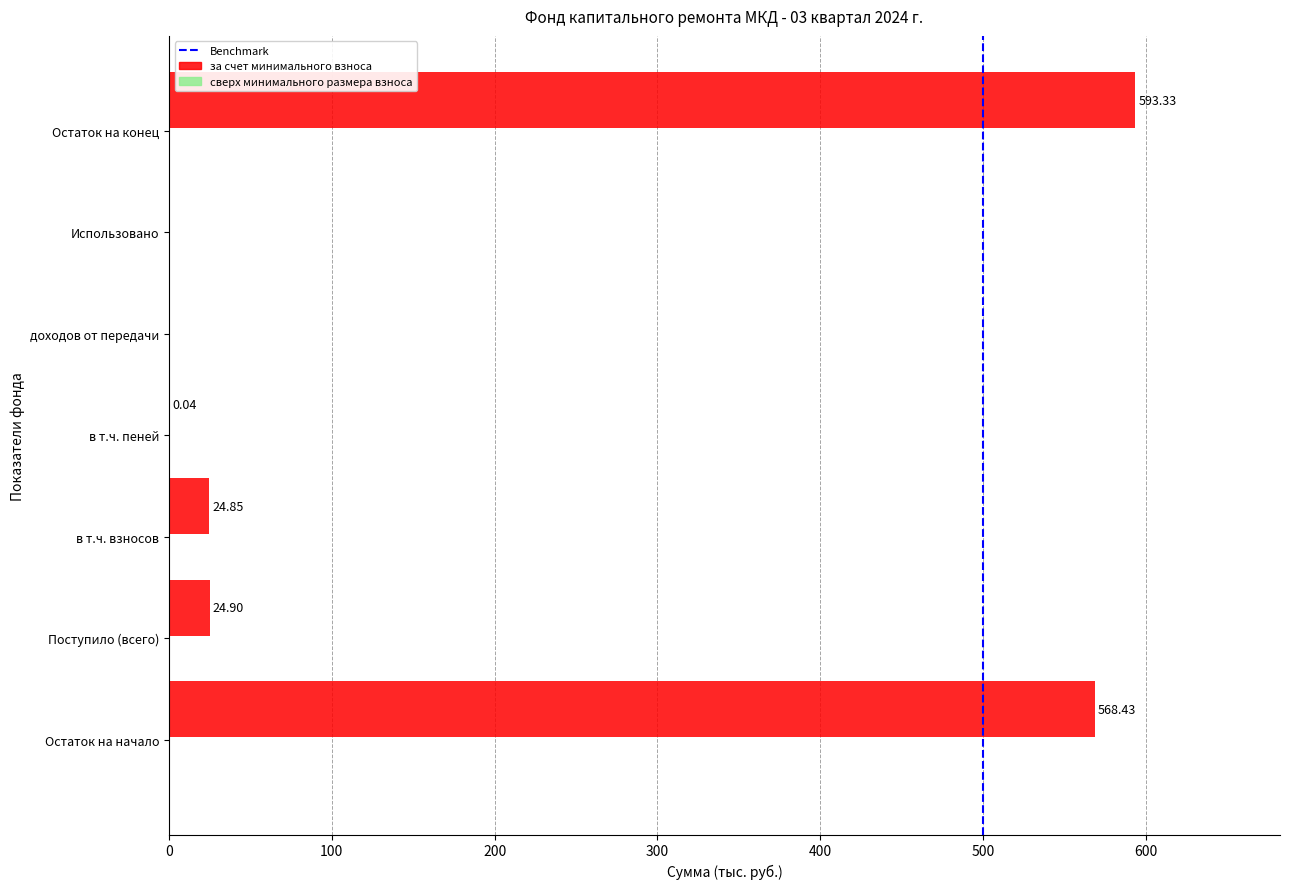

How many positive values are there?

5